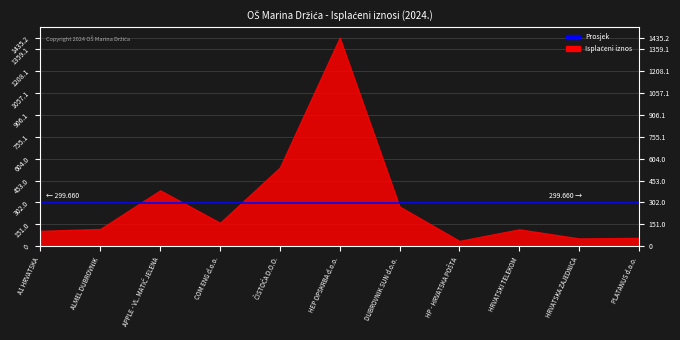

What is the difference between the maximum and second lowest values?

1380.2